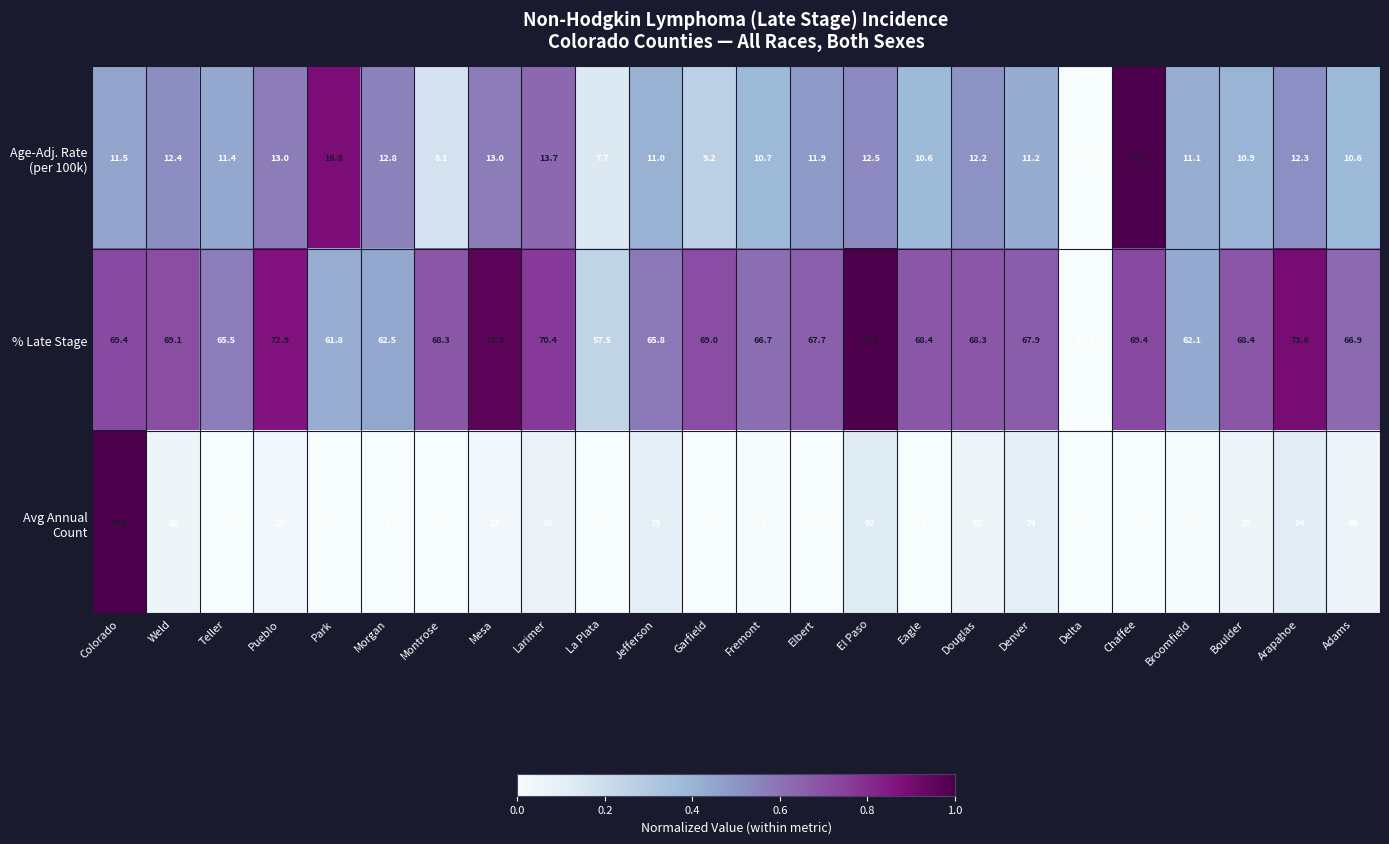

What is the difference between the second highest and second lowest values in the % Late Stage series?

17.8